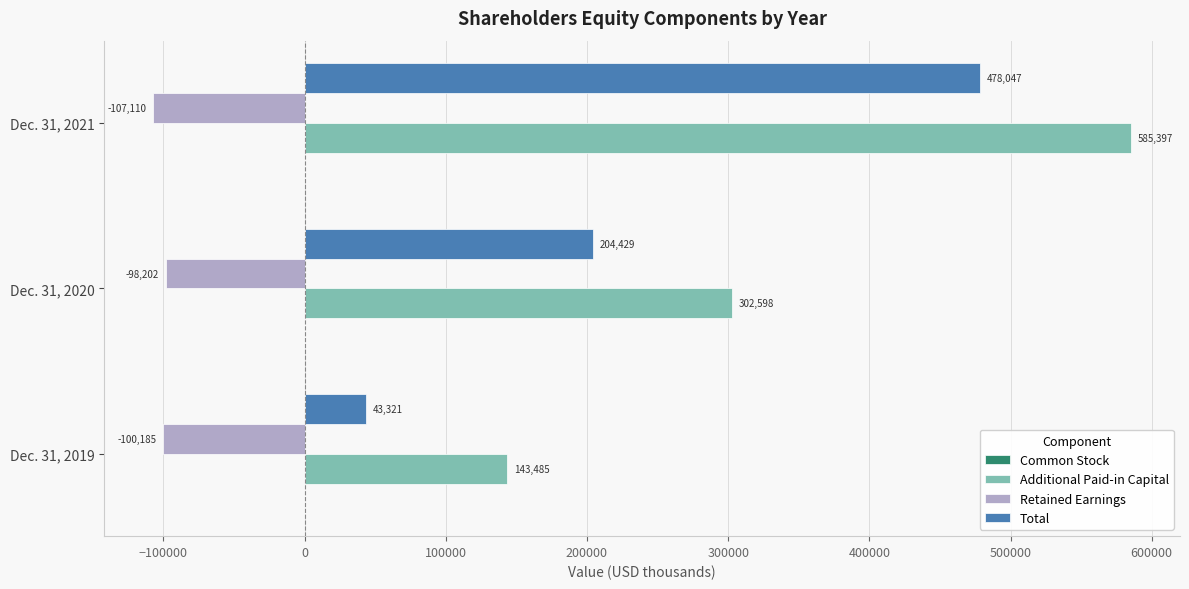

What is the total value across all series at Dec. 31, 2020?

408858